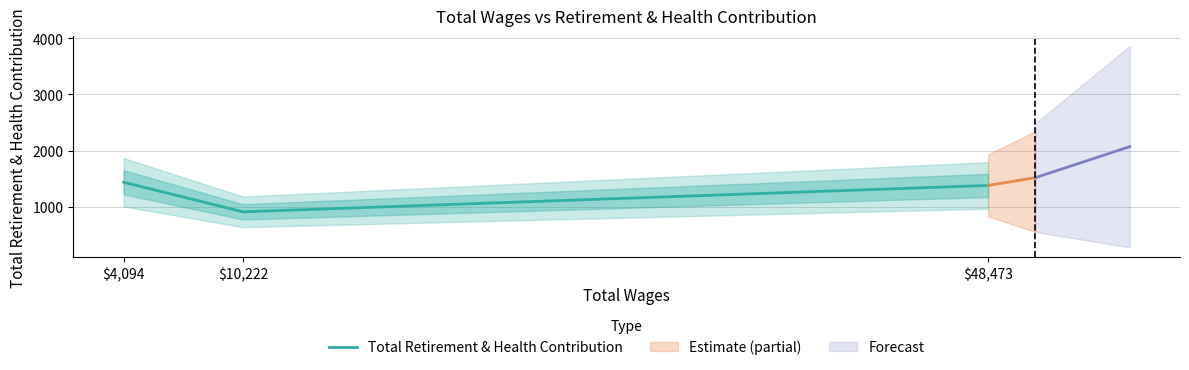

Does the chart have visible grid lines?

Yes